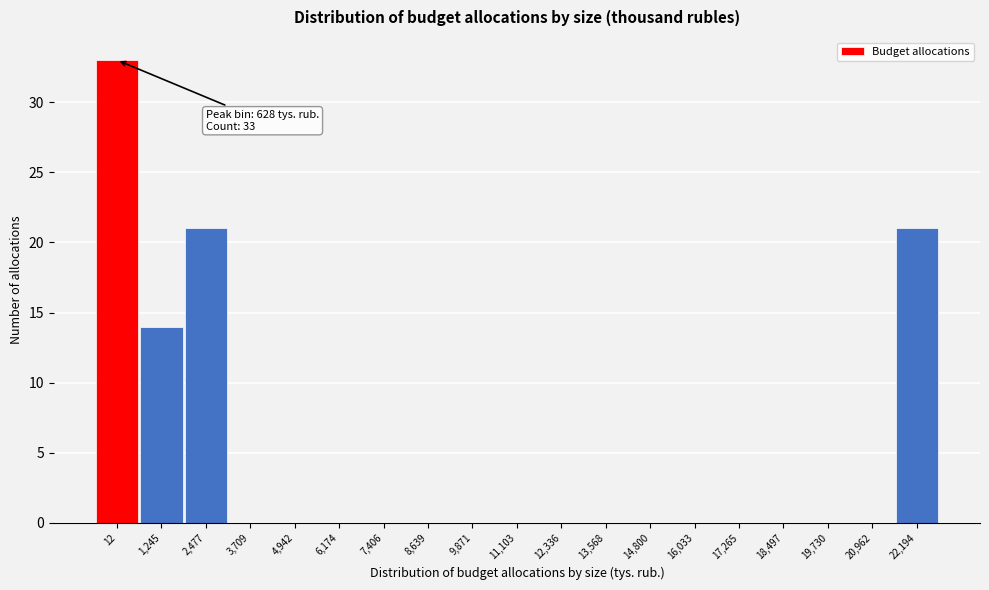

Reading left to right, transcribe all the data shown in this chart.

12=33	1,245=14	2,477=21	3,709=0	4,942=0	6,174=0	7,406=0	8,639=0	9,871=0	11,103=0	12,336=0	13,568=0	14,800=0	16,033=0	17,265=0	18,497=0	19,730=0	20,962=0	22,194=21